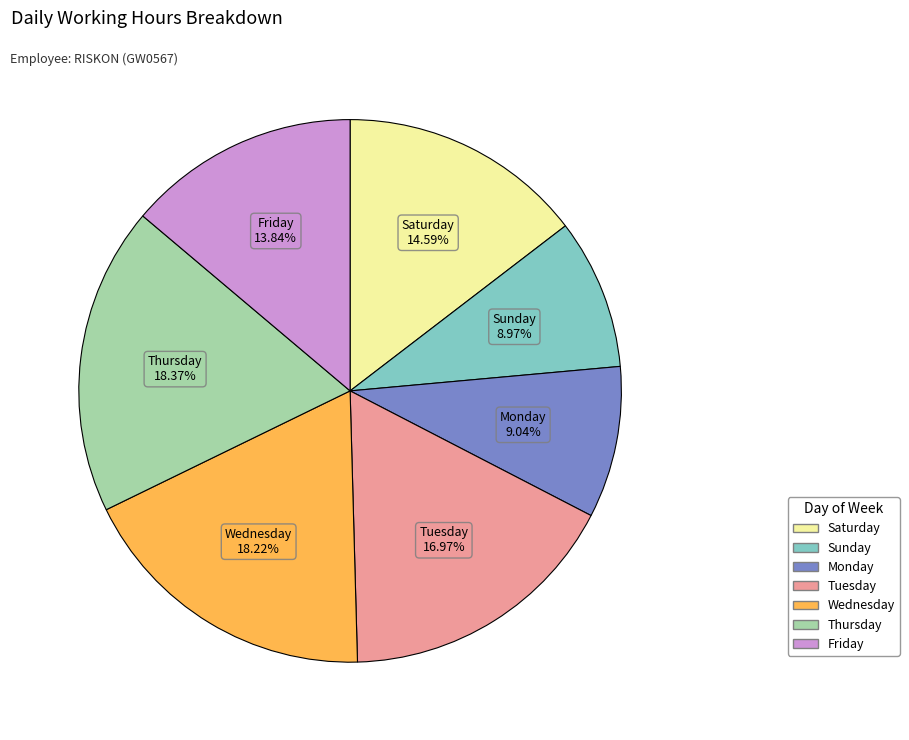

Is there a majority slice in this chart?

No